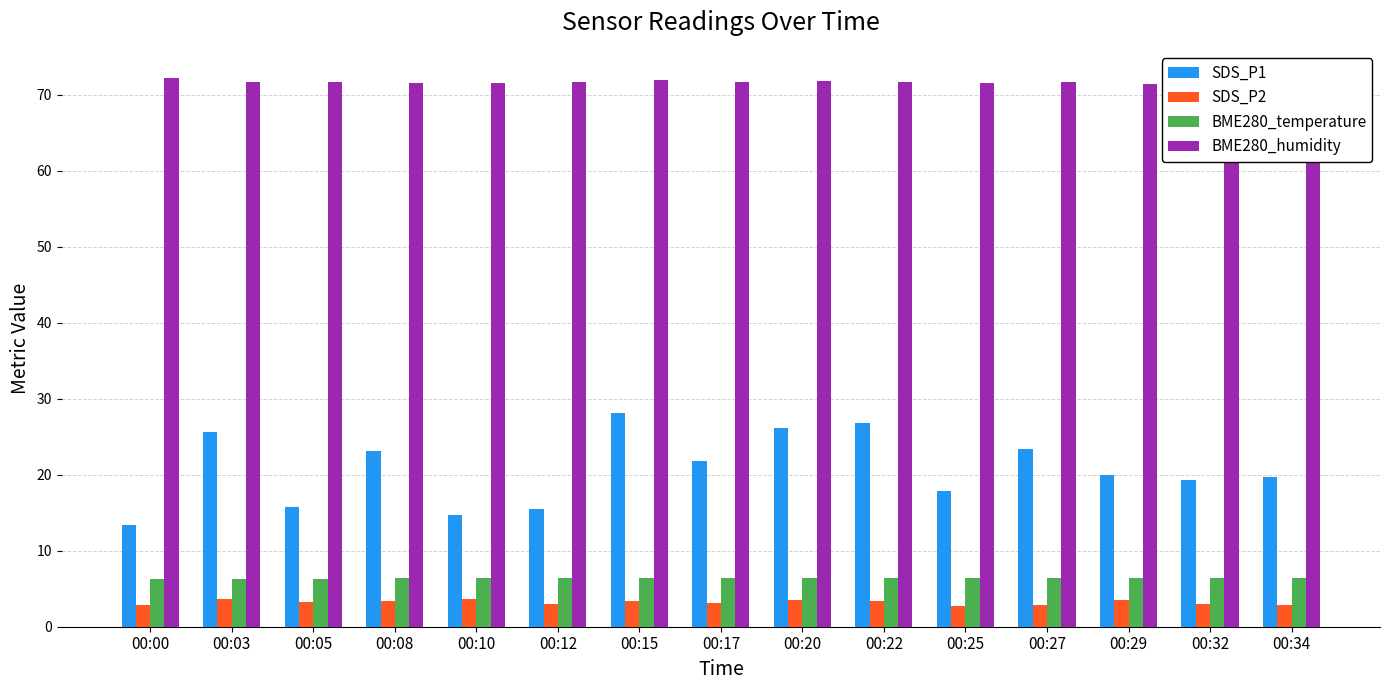

How many BME280_temperature values are between 6 and 7?

15